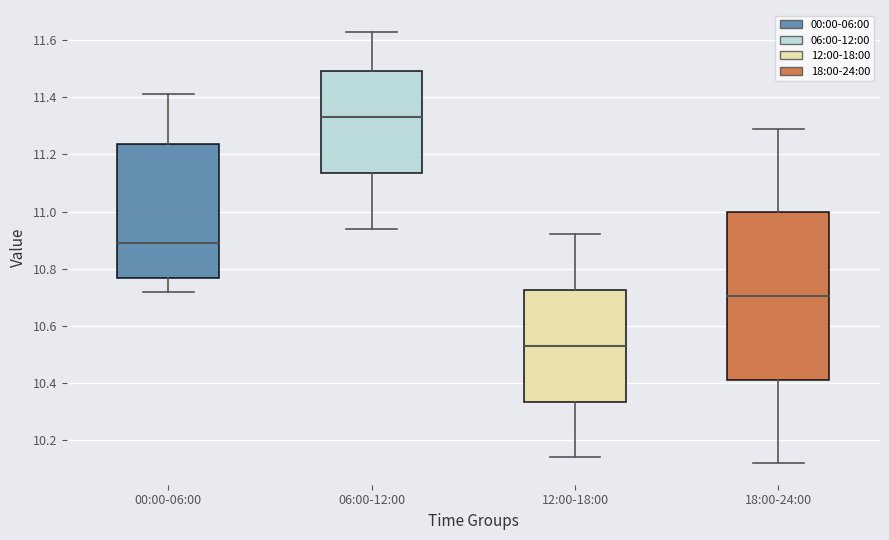

Reading left to right, transcribe this box plot: for each box, give where its median line is, the range the box spans, and where its two whiskers end, as read against the y-axis. The values are not printed on the chart, so give them approximately, as read against the axis.

00:00-06:00: median 10.90, box 10.76 to 11.24, whiskers 10.72 to 11.42
06:00-12:00: median 11.34, box 11.14 to 11.50, whiskers 10.94 to 11.64
12:00-18:00: median 10.54, box 10.34 to 10.72, whiskers 10.14 to 10.92
18:00-24:00: median 10.70, box 10.42 to 11.00, whiskers 10.12 to 11.30